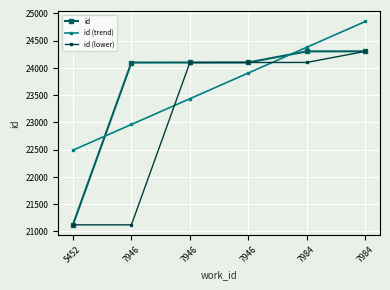

At which category does the chart reach its peak across all series?

7984